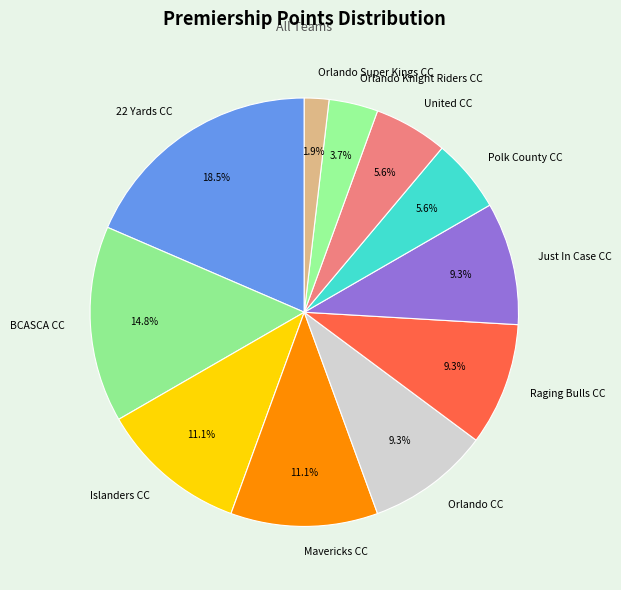

Does Polk County CC account for over 50% of the chart?

No